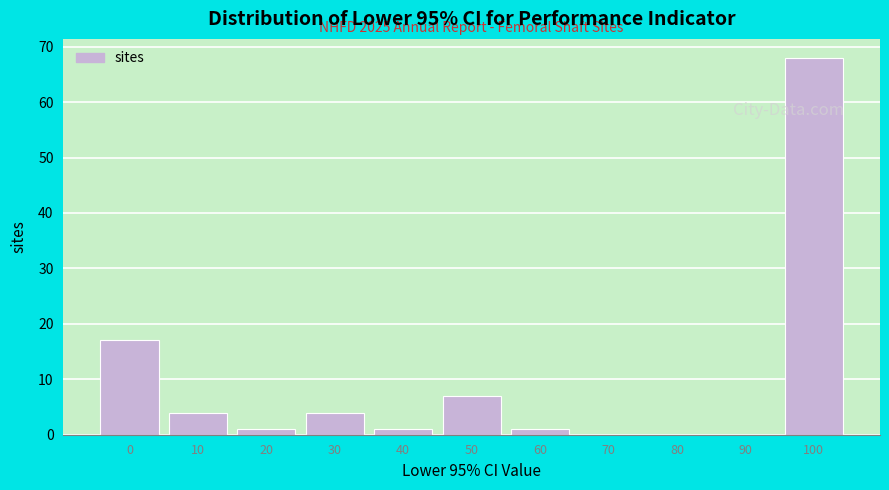

Reading left to right, transcribe all the data shown in this chart.

0=17	10=4	20=1	30=4	40=1	50=7	60=1	70=0	80=0	90=0	100=68